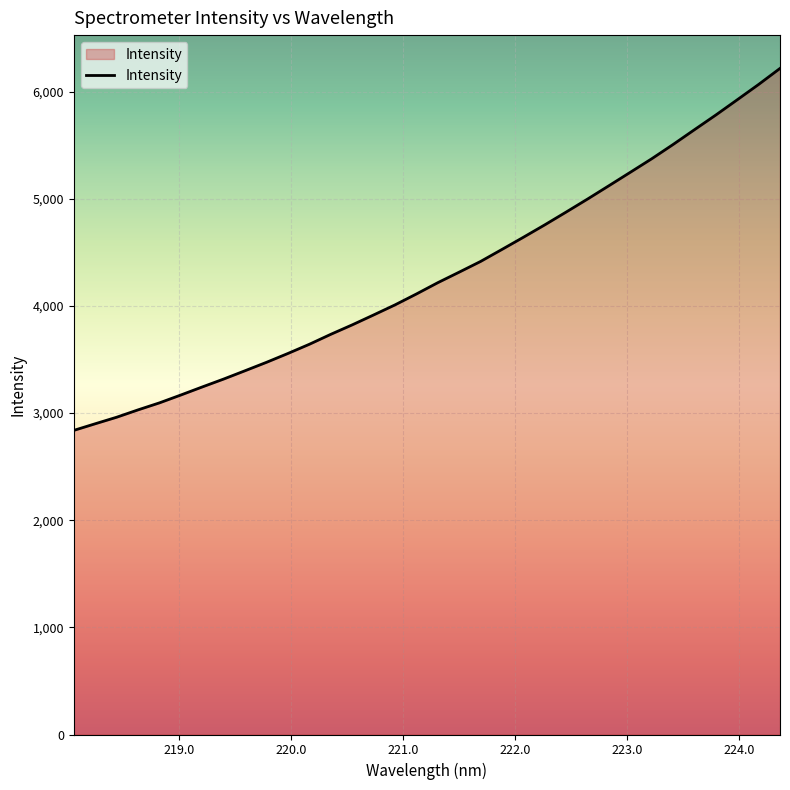

What is the greatest value displayed?

6216.4